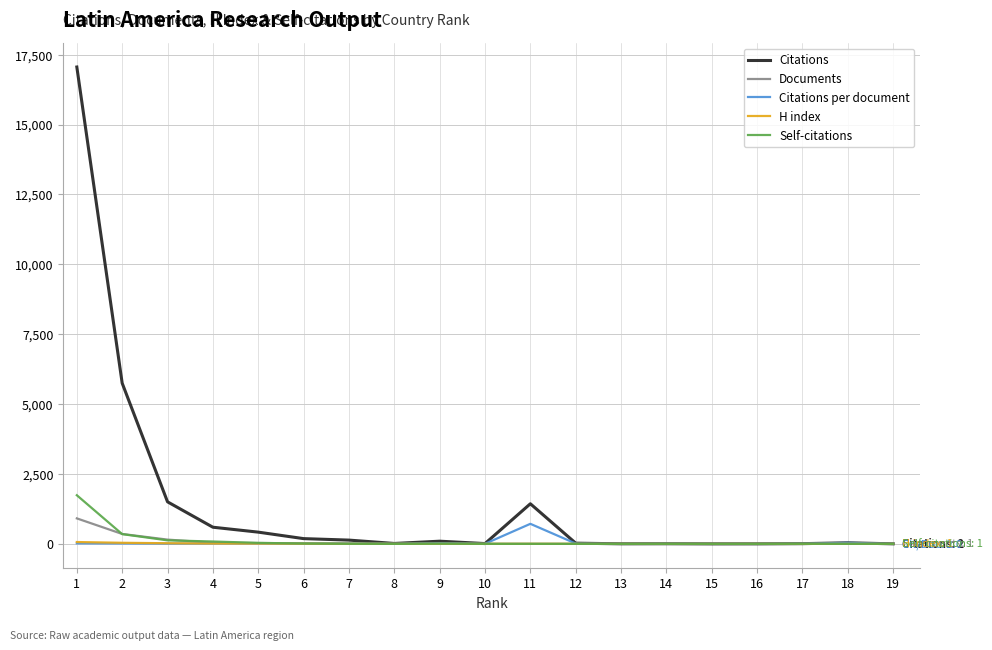

What is the sum of the Self-citations values at 5 and 19?

37.0